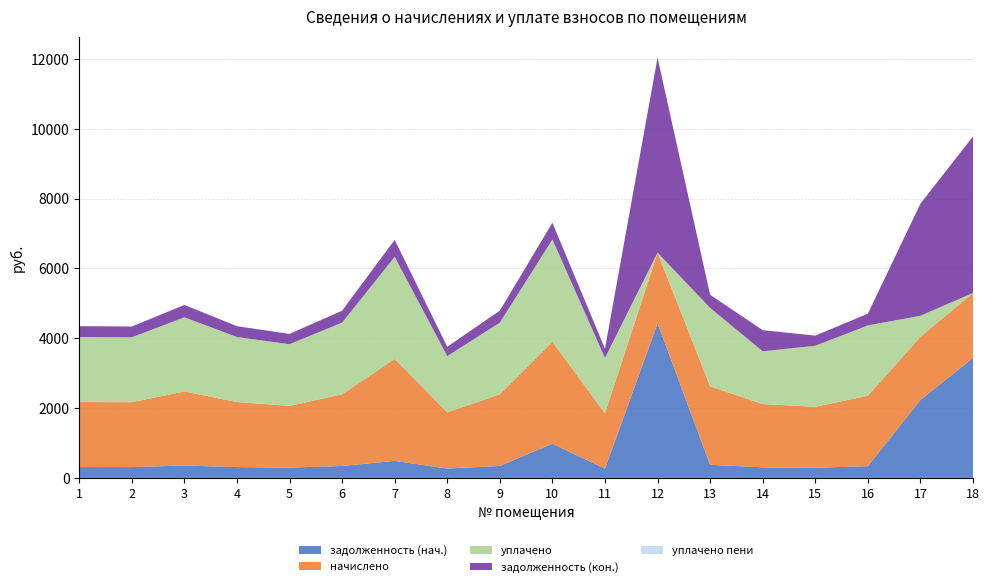

Reading right to left, what are all the values shown in this chart?

задолженность (нач.): 3440.3	2232.7	336.0	291.2	302.8	375.1	4429.3	264.3	979.3	342.2	268.4	487.1	342.2	294.6	310.5	354.0	309.8	310.5
начислено: 1858.9	1809.2	2016.2	1747.1	1813.3	2248.0	2024.5	1585.6	2922.8	2053.4	1610.5	2922.8	2053.4	1767.8	1863.0	2123.8	1858.9	1863.0
уплачено: 0.0	603.1	2016.2	1747.1	1511.1	2248.0	0.0	1585.6	2929.8	2053.4	1610.5	2922.8	2053.4	1767.8	1863.0	2123.8	1858.9	1863.0
задолженность (кон.): 4484.2	3212.2	336.0	291.2	605.3	375.1	5588.5	264.3	480.1	342.2	268.4	487.1	342.2	294.6	310.5	354.0	309.8	310.5
уплачено пени: 0.0	0.0	0.0	0.0	0.6	1.6	0.0	0.0	8.2	0.0	0.0	0.0	0.0	0.0	0.0	0.0	0.1	0.0